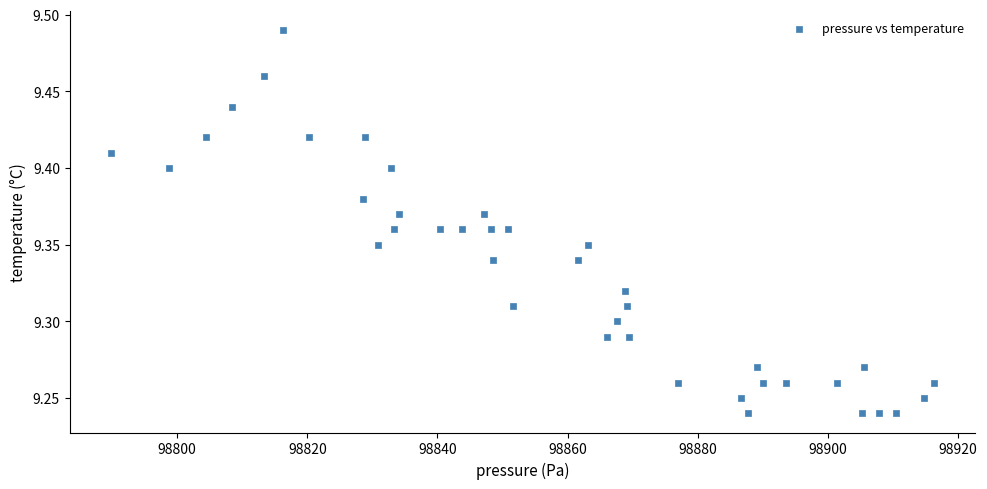

What is the range of X values (max minus min)?

126.4